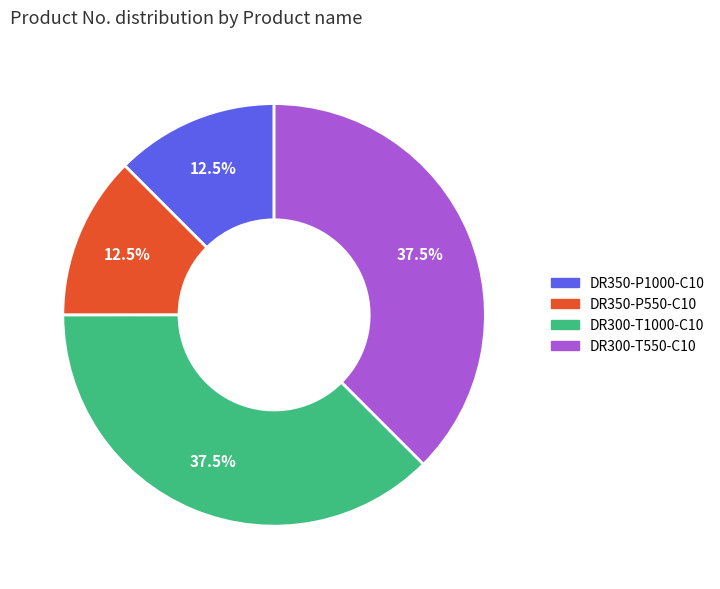

The DR350-P550-C10 slice represents 18% of the pie. True or false?

False